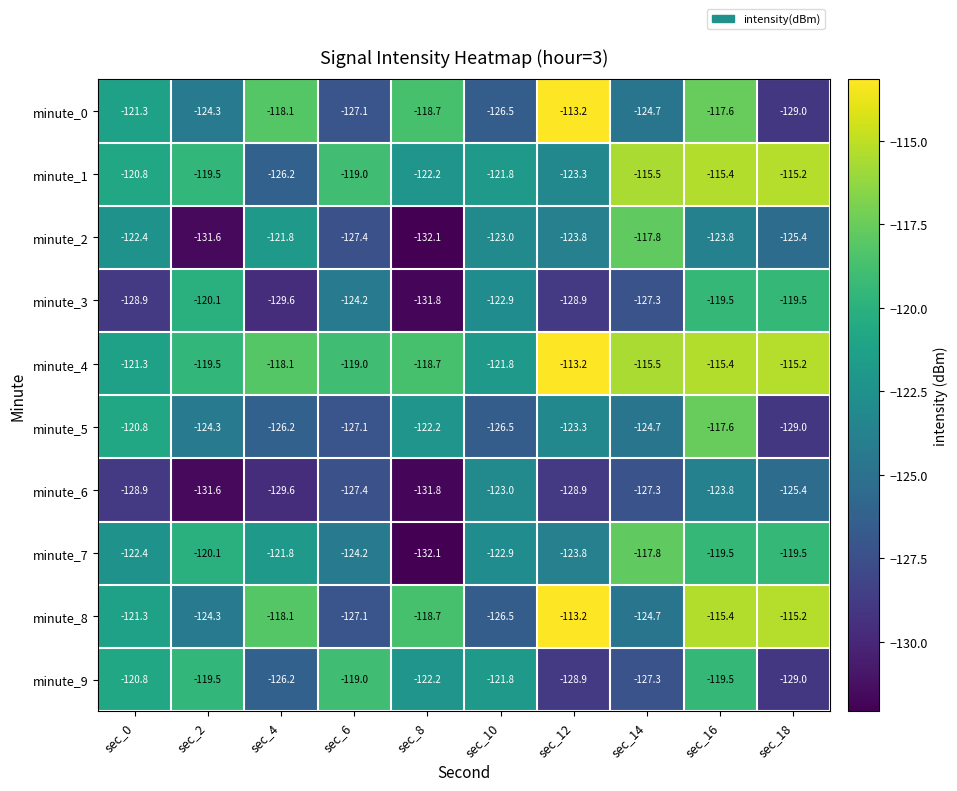

Is the value of minute_3 at sec_18 greater than the value of minute_1 at sec_8?

Yes